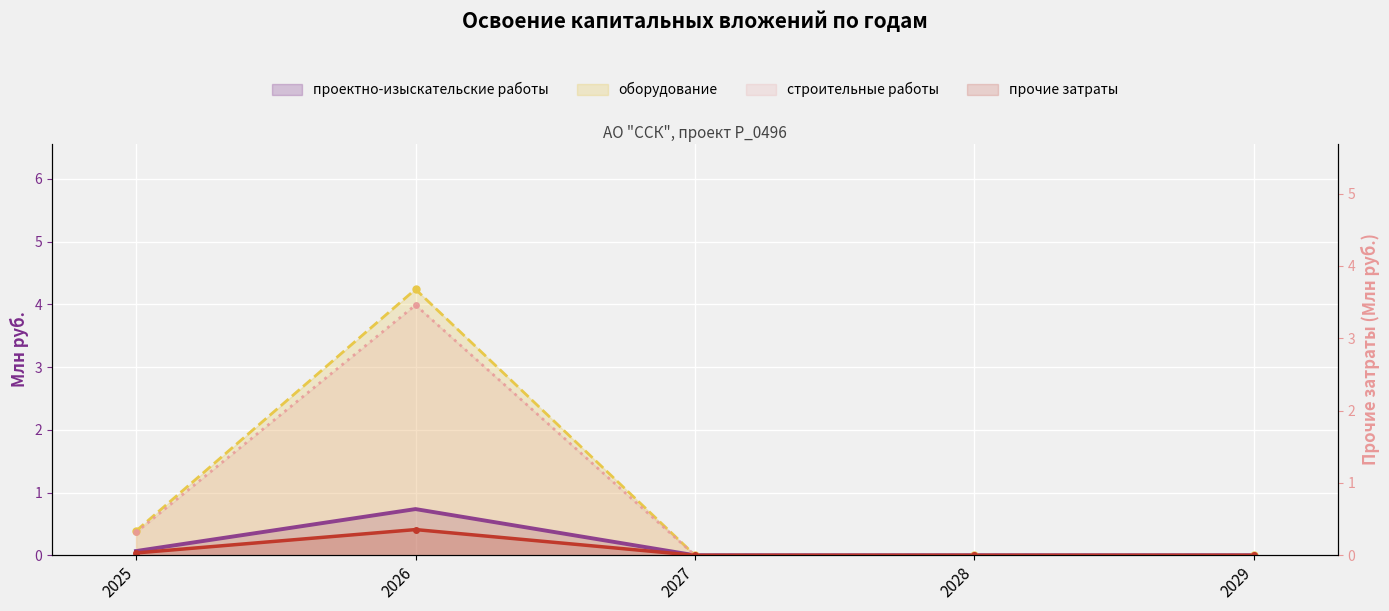

List the series in order of their peak value, highest first.

оборудование, строительные работы, проектно-изыскательские работы, прочие затраты